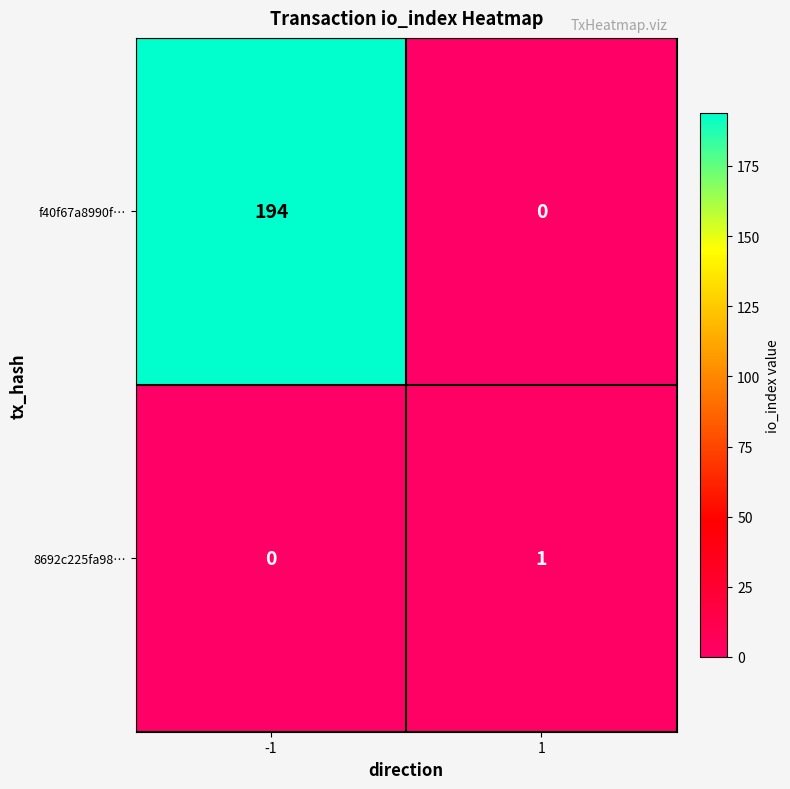

Which series has the largest range (max minus min)?

f40f67a8990f…